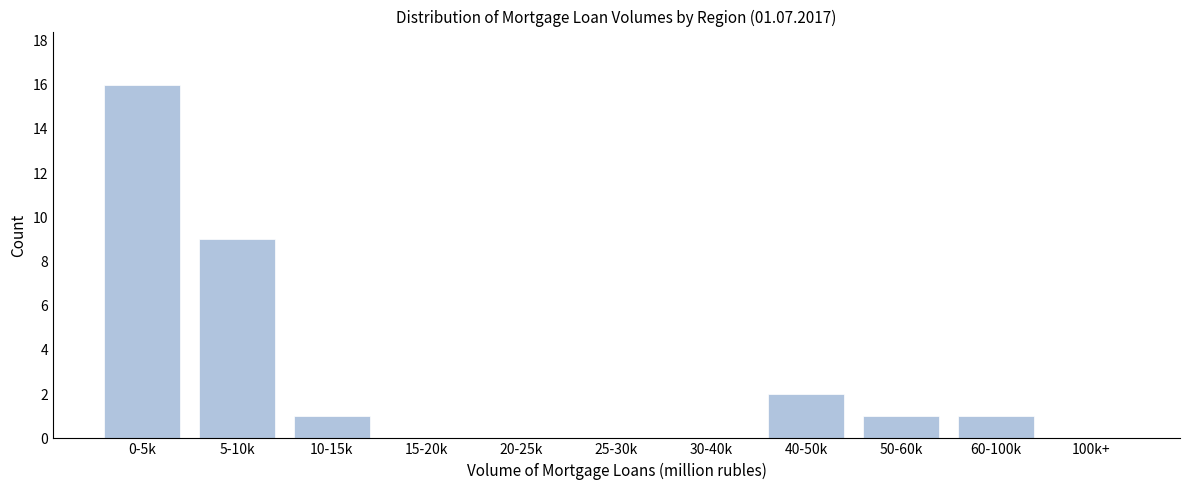

Reading left to right, list all the values displayed in this chart.

0-5k=16	5-10k=9	10-15k=1	15-20k=0	20-25k=0	25-30k=0	30-40k=0	40-50k=2	50-60k=1	60-100k=1	100k+=0